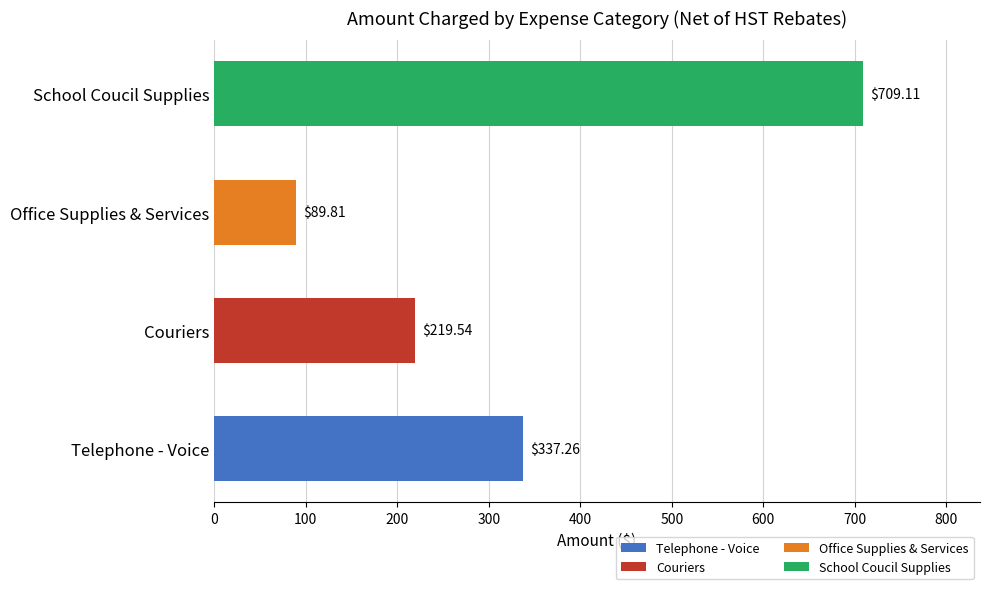

What is the greatest value displayed?

709.1